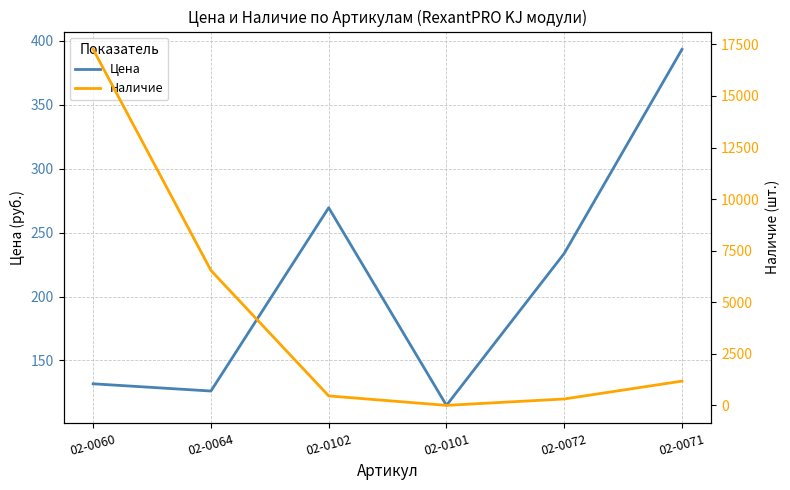

What is the highest value of the Наличие series?

17257.0